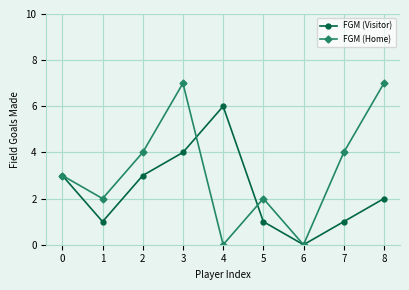

True or false: FGM (Home) and FGM (Visitor) intersect in this chart.

True